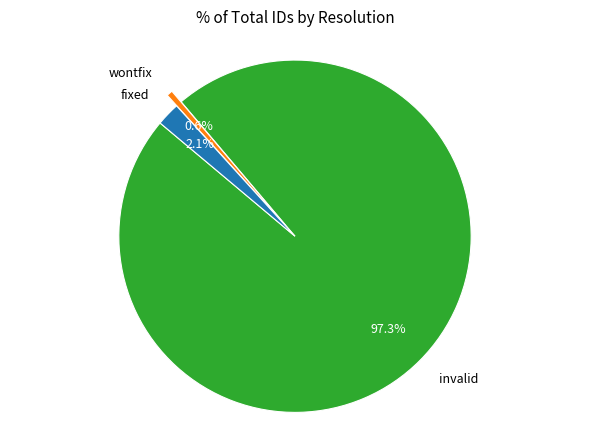

Does any single category account for the majority?

Yes